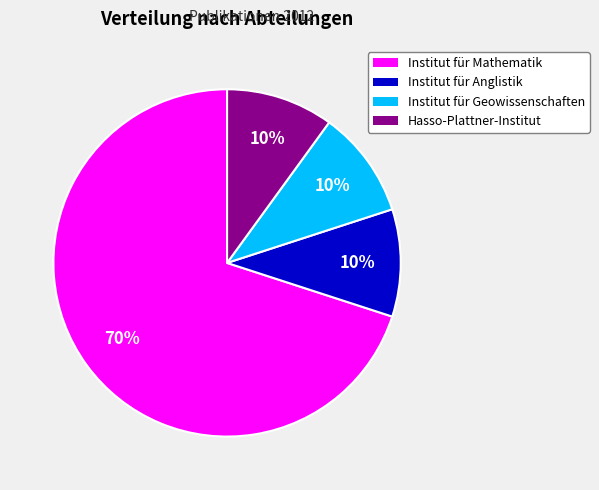

To the nearest percent, what is the difference between the largest and smallest slice percentages?

60%